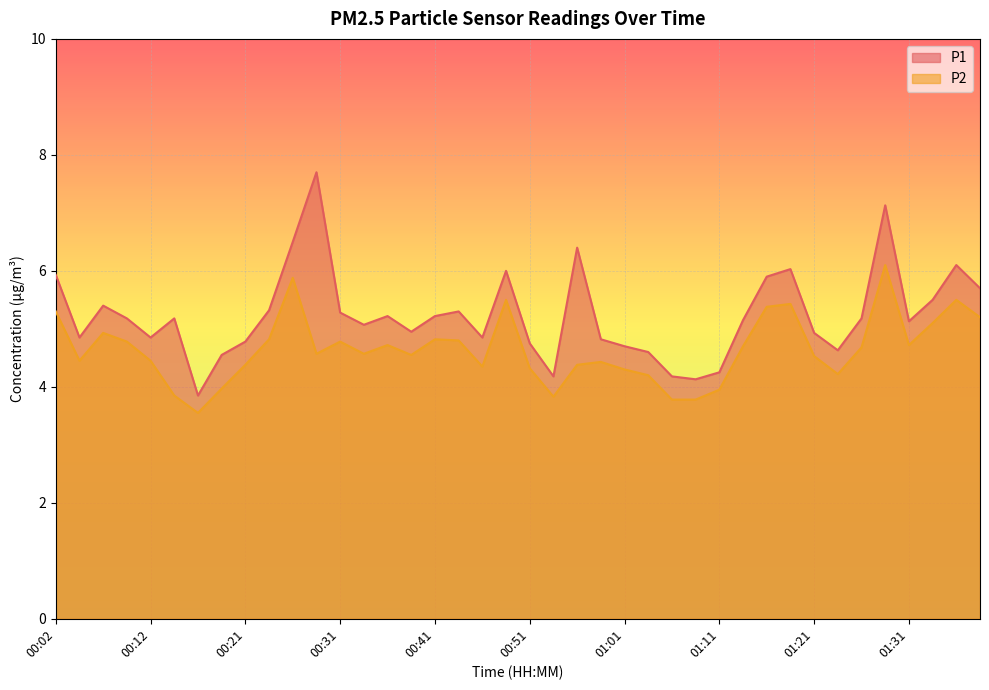

Reading left to right, transcribe all the data shown in this chart.

P1: 5.9	4.8	5.4	5.2	4.8	5.2	3.9	4.5	4.8	5.3	6.5	7.7	5.3	5.1	5.2	5.0	5.2	5.3	4.8	6.0	4.8	4.2	6.4	4.8	4.7	4.6	4.2	4.1	4.2	5.2	5.9	6.0	4.9	4.6	5.2	7.1	5.1	5.5	6.1	5.7
P2: 5.3	4.5	4.9	4.8	4.5	3.9	3.5	4.0	4.4	4.8	5.9	4.6	4.8	4.6	4.7	4.5	4.8	4.8	4.3	5.5	4.3	3.8	4.4	4.4	4.3	4.2	3.8	3.8	4.0	4.7	5.4	5.4	4.5	4.2	4.7	6.1	4.7	5.1	5.5	5.2